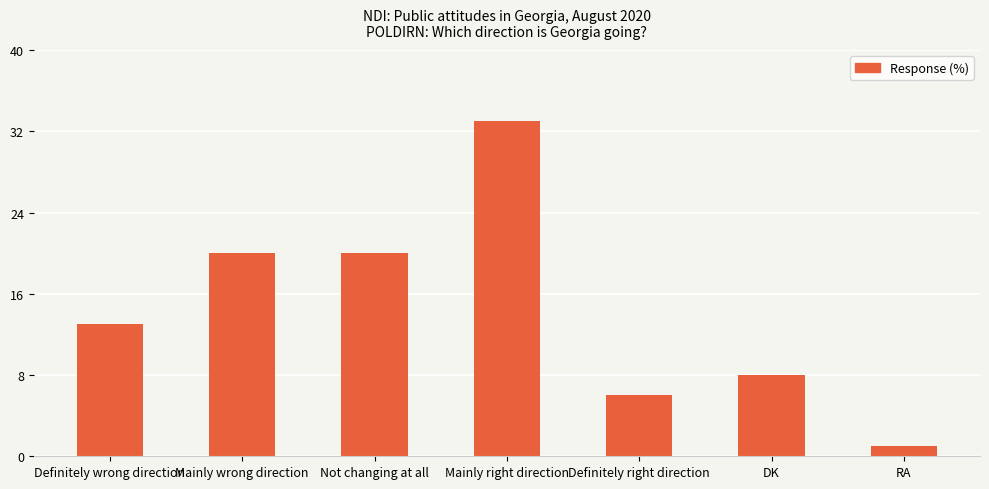

How many distinct data groups are displayed?

1